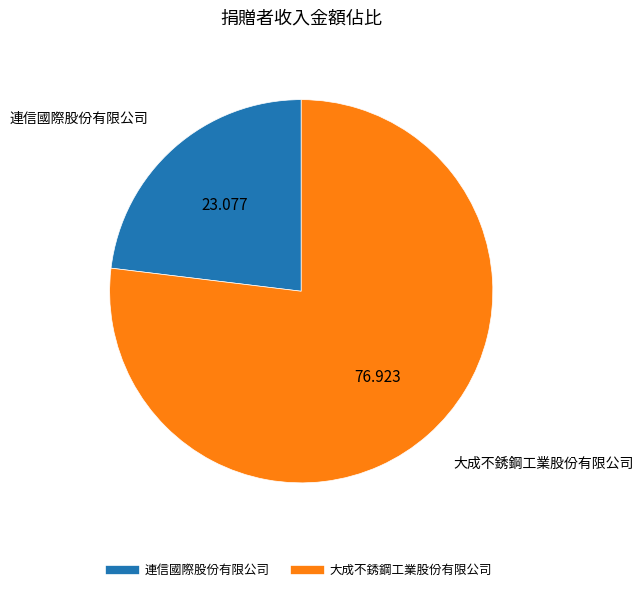

What is the smallest slice in the pie chart?

連信國際股份有限公司